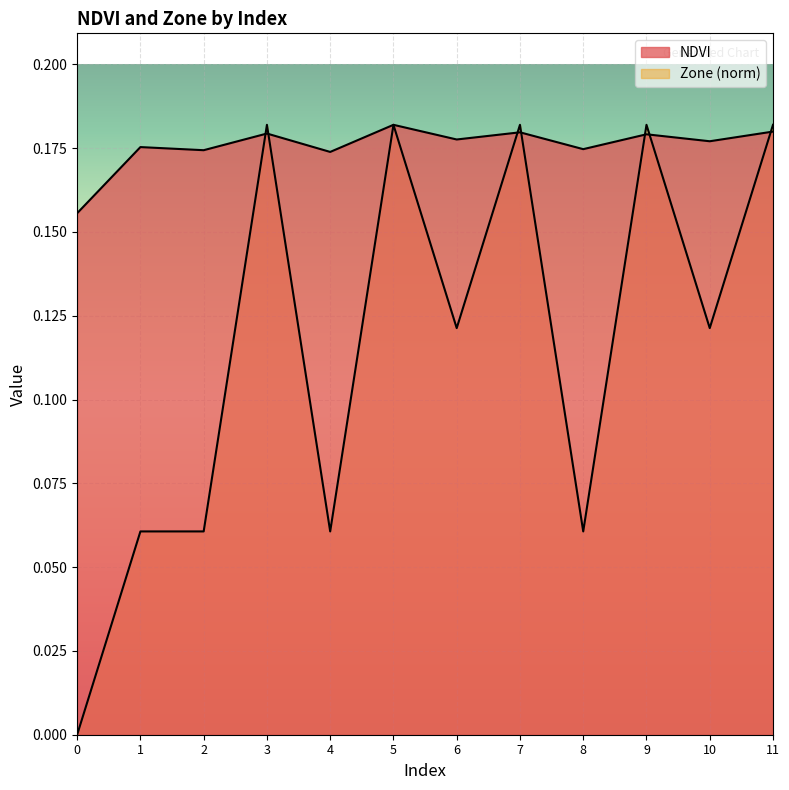

Reading left to right, transcribe all the data shown in this chart.

NDVI: 0.2	0.2	0.2	0.2	0.2	0.2	0.2	0.2	0.2	0.2	0.2	0.2
Zone: 0.0	0.1	0.1	0.2	0.1	0.2	0.1	0.2	0.1	0.2	0.1	0.2